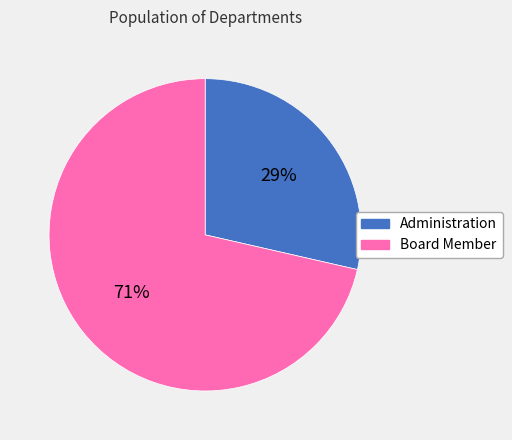

To the nearest percent, what portion does Board Member represent?

71%